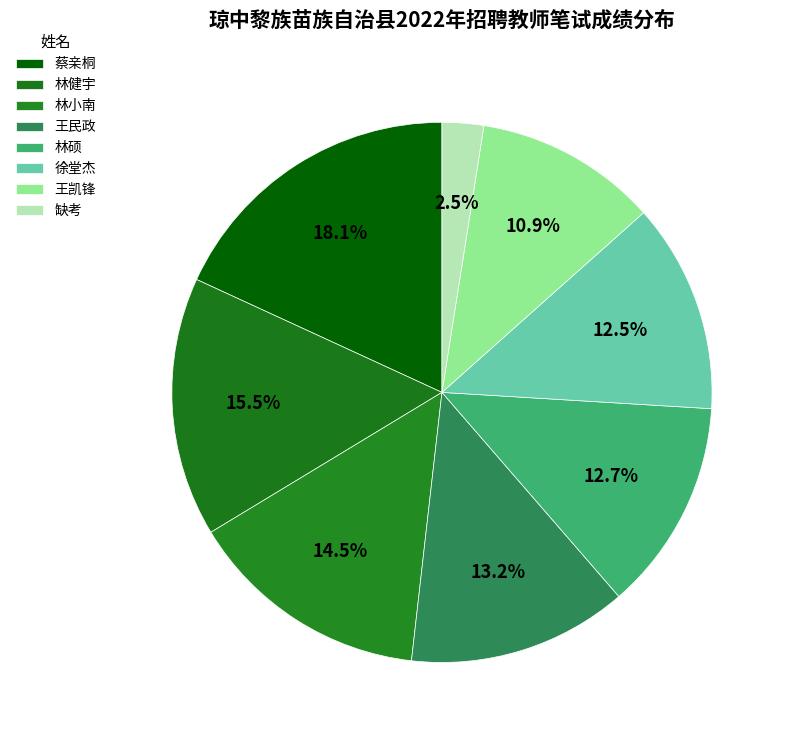

What percentage is NOT represented by 林硕?

87.3%